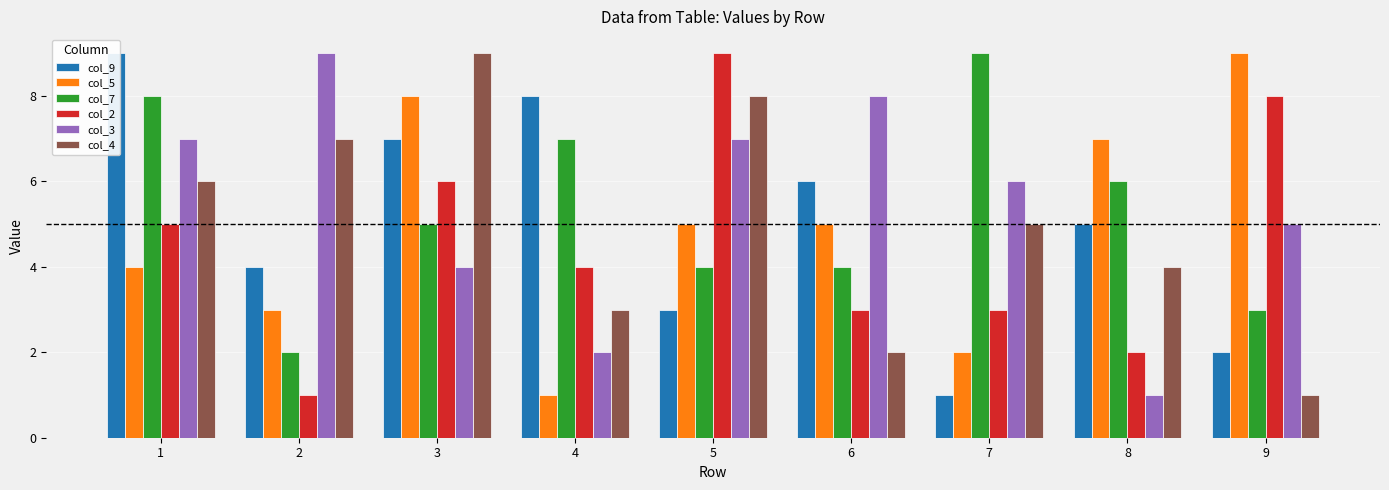

How many data points in col_5 are above 5?

3